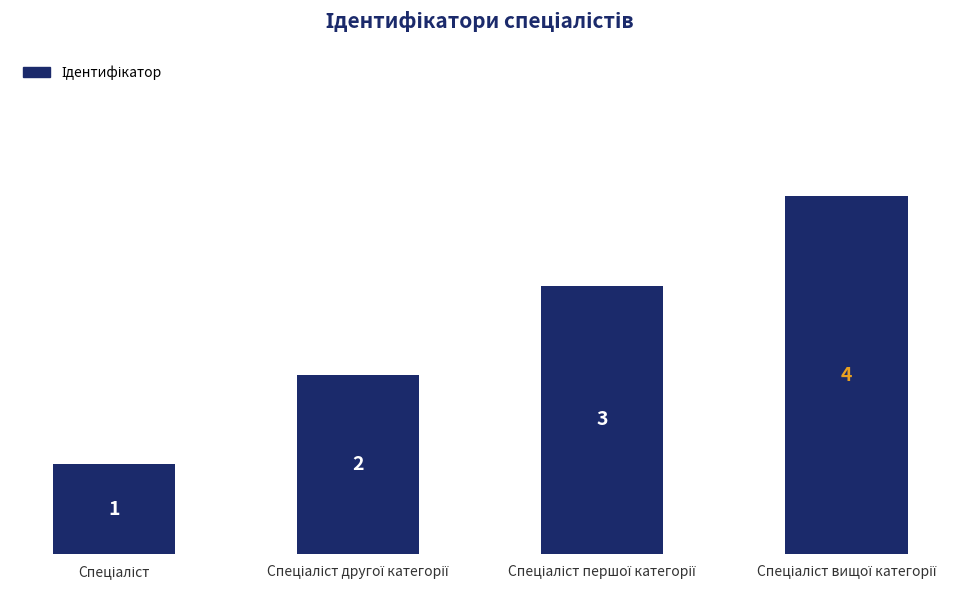

What is the minimum value shown in the chart?

1